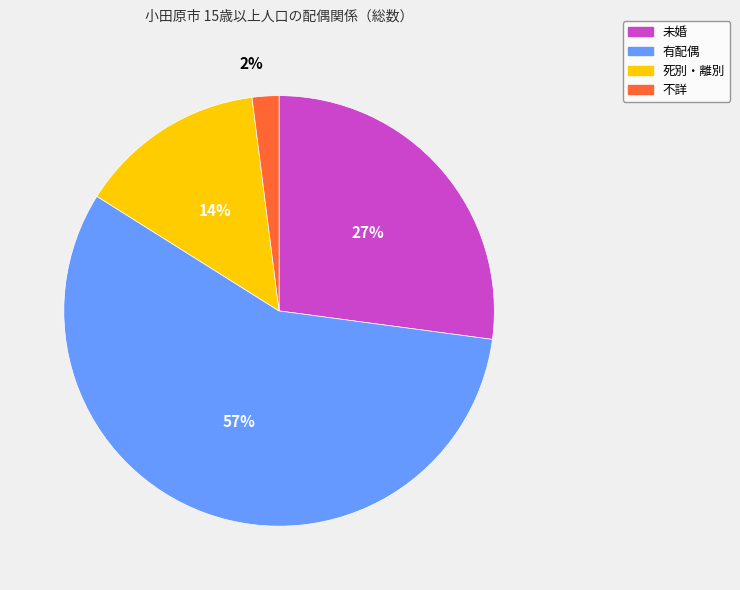

To the nearest percent, what portion does 未婚 represent?

27%